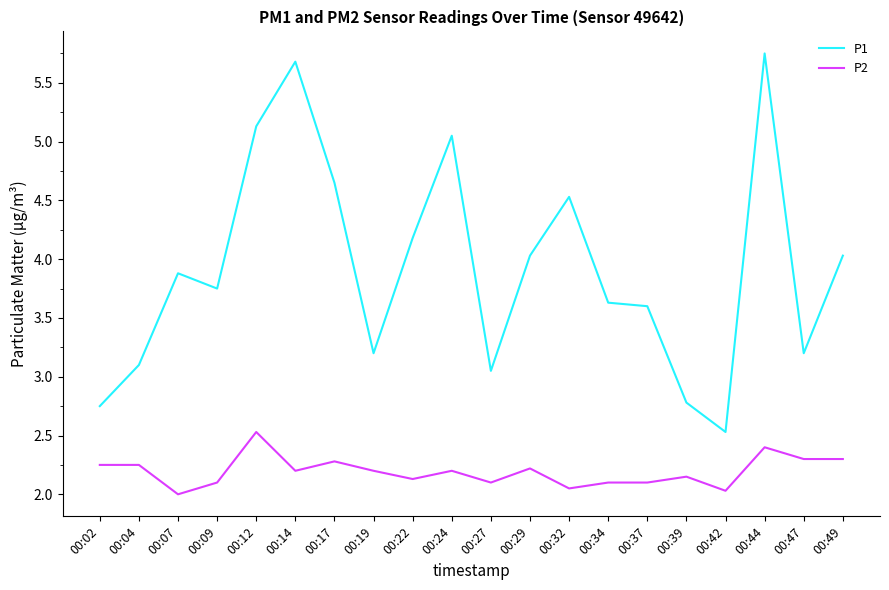

Is the value of P2 at 00:22 greater than the value of P1 at 00:12?

No